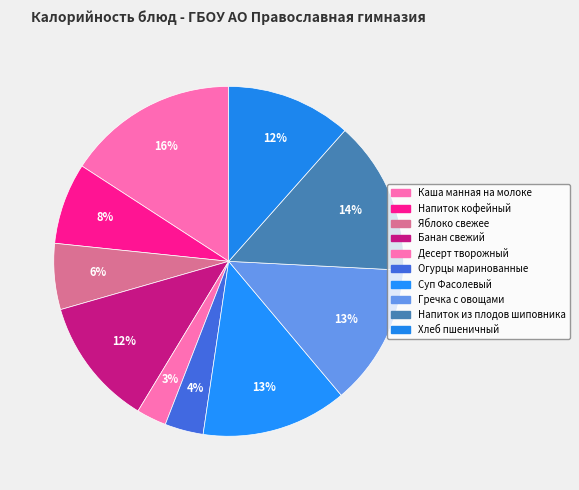

Is there any slice that represents more than half of the pie?

No